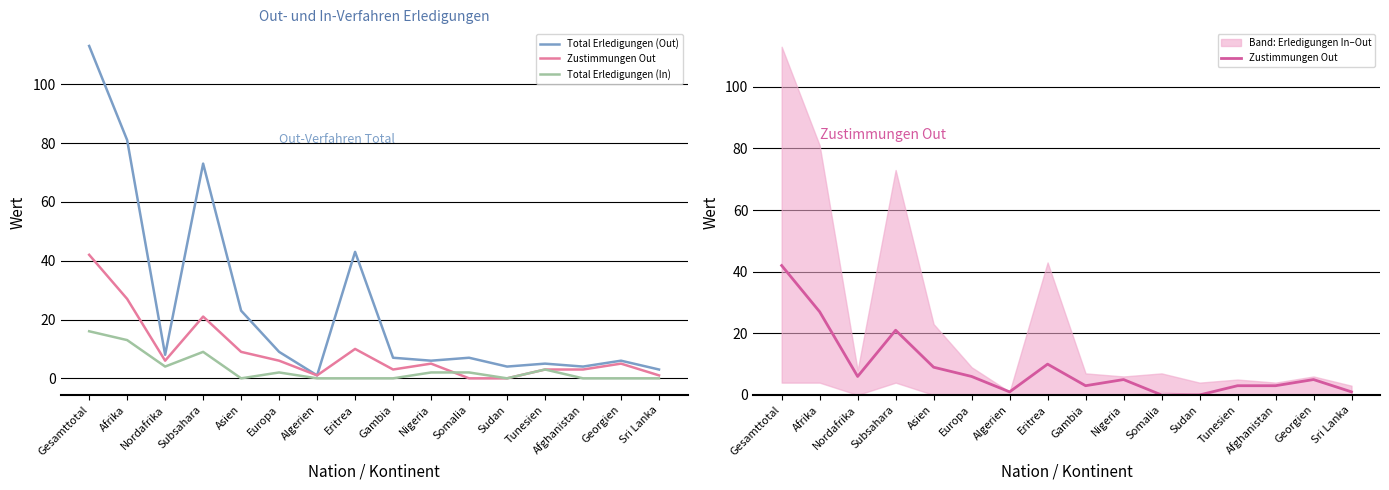

Reading right to left, list all the values displayed in this chart.

Total Erledigungen (Out): Sri Lanka=3	Georgien=6	Afghanistan=4	Tunesien=5	Sudan=4	Somalia=7	Nigeria=6	Gambia=7	Eritrea=43	Algerien=1	Europa=9	Asien=23	Subsahara=73	Nordafrika=8	Afrika=81	Gesamttotal=113
Zustimmungen Out: Sri Lanka=1	Georgien=5	Afghanistan=3	Tunesien=3	Sudan=0	Somalia=0	Nigeria=5	Gambia=3	Eritrea=10	Algerien=1	Europa=6	Asien=9	Subsahara=21	Nordafrika=6	Afrika=27	Gesamttotal=42
Total Erledigungen (In): Sri Lanka=0	Georgien=0	Afghanistan=0	Tunesien=3	Sudan=0	Somalia=2	Nigeria=2	Gambia=0	Eritrea=0	Algerien=0	Europa=2	Asien=0	Subsahara=9	Nordafrika=4	Afrika=13	Gesamttotal=16